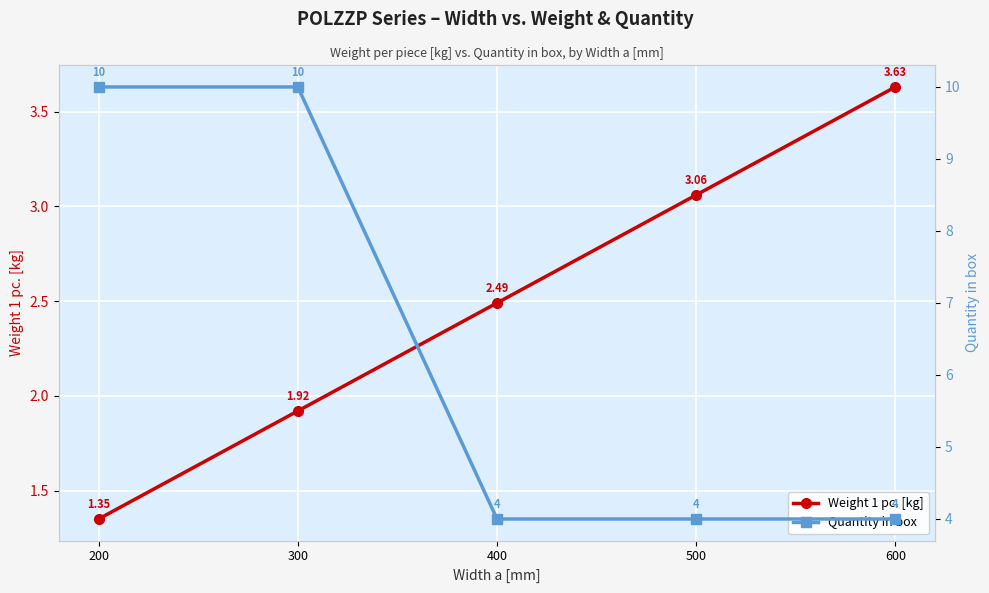

The Weight 1 pc. [kg] series shows 3.6 at 600. True or false?

True